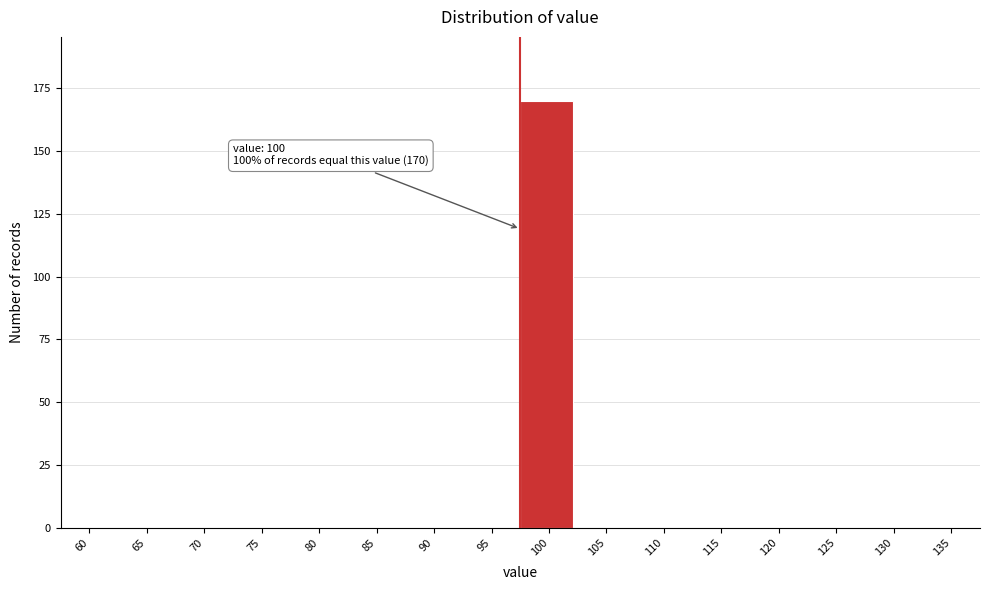

Reading left to right, what are all the values shown in this chart?

60=0	65=0	70=0	75=0	80=0	85=0	90=0	95=0	100=170	105=0	110=0	115=0	120=0	125=0	130=0	135=0